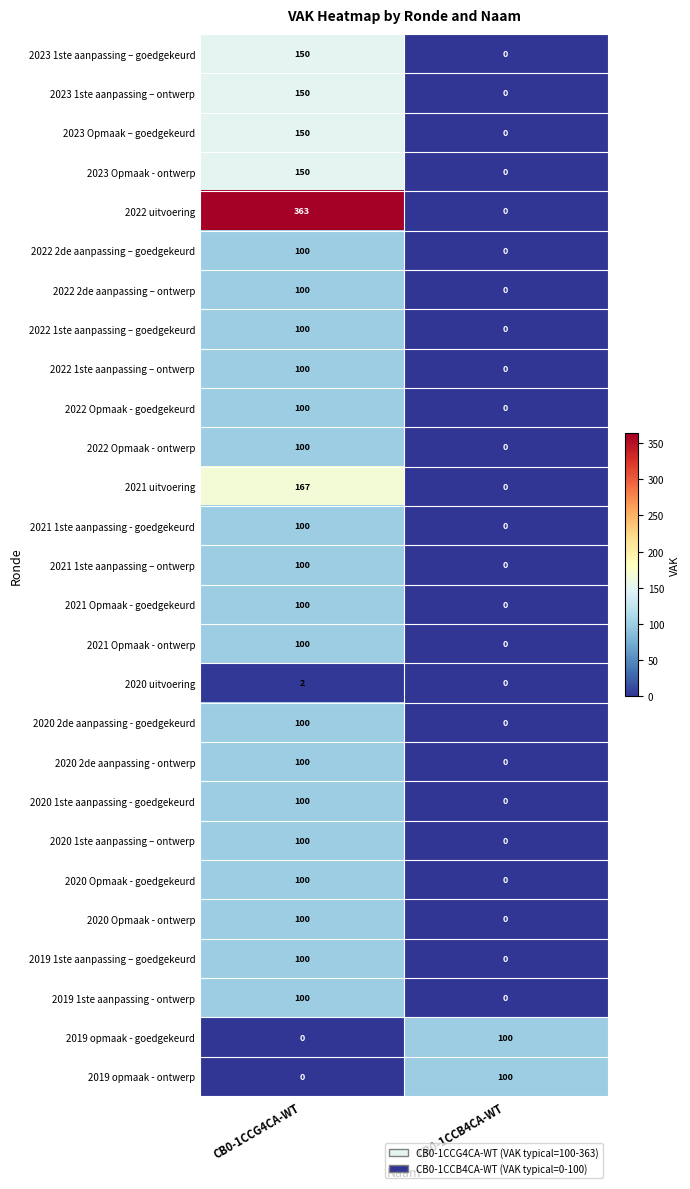

How many positive values does the 2022 2de aanpassing – goedgekeurd series have?

1